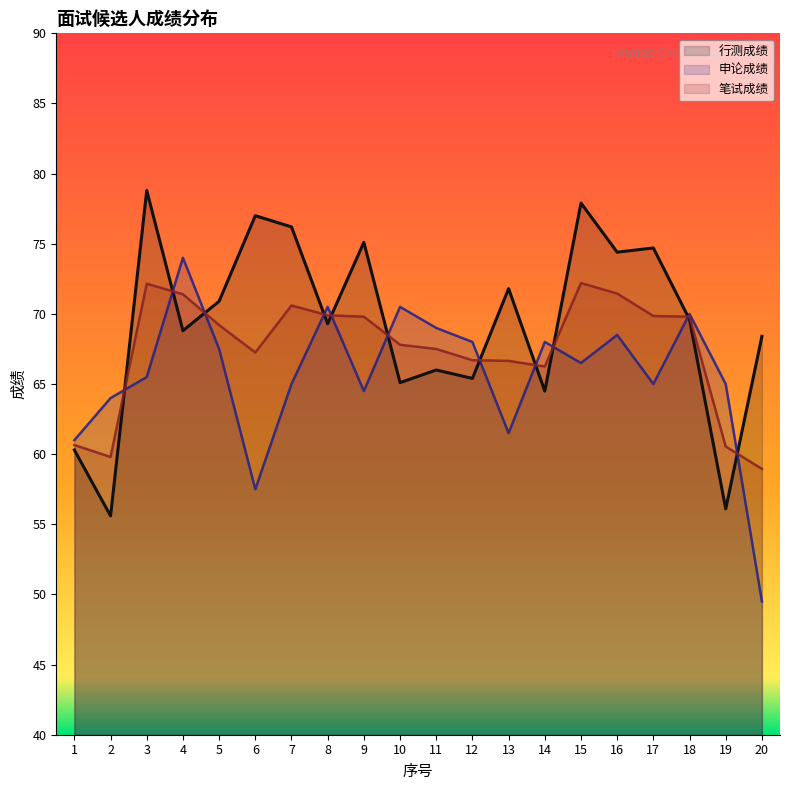

Reading left to right, transcribe all the data shown in this chart.

行测成绩: 60.3	55.6	78.8	68.8	70.9	77.0	76.2	69.3	75.1	65.1	66.0	65.4	71.8	64.5	77.9	74.4	74.7	69.6	56.1	68.4
申论成绩: 61.0	64.0	65.5	74.0	67.5	57.5	65.0	70.5	64.5	70.5	69.0	68.0	61.5	68.0	66.5	68.5	65.0	70.0	65.0	49.5
笔试成绩: 60.6	59.8	72.2	71.4	69.2	67.2	70.6	69.9	69.8	67.8	67.5	66.7	66.7	66.2	72.2	71.5	69.8	69.8	60.5	59.0